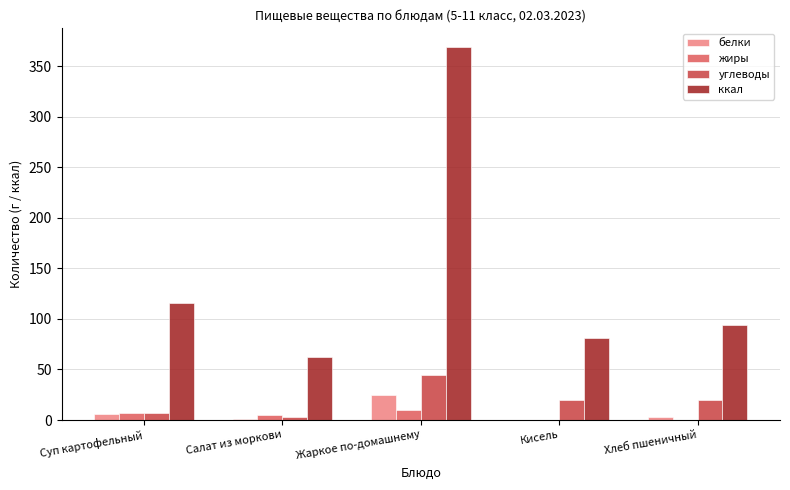

Is it true that углеводы equals 19.4 at Кисель?

True